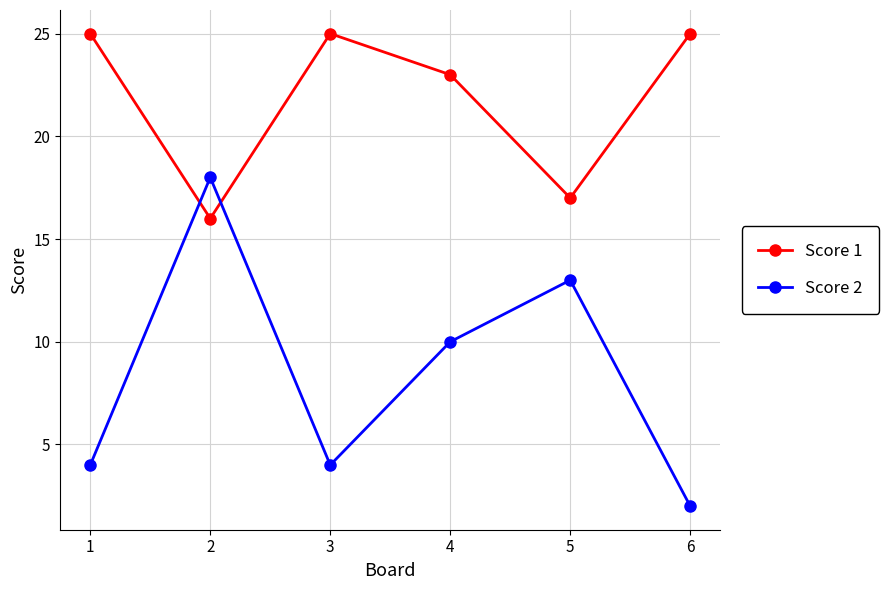

Is it true that Score 1 equals 25 at 6?

True